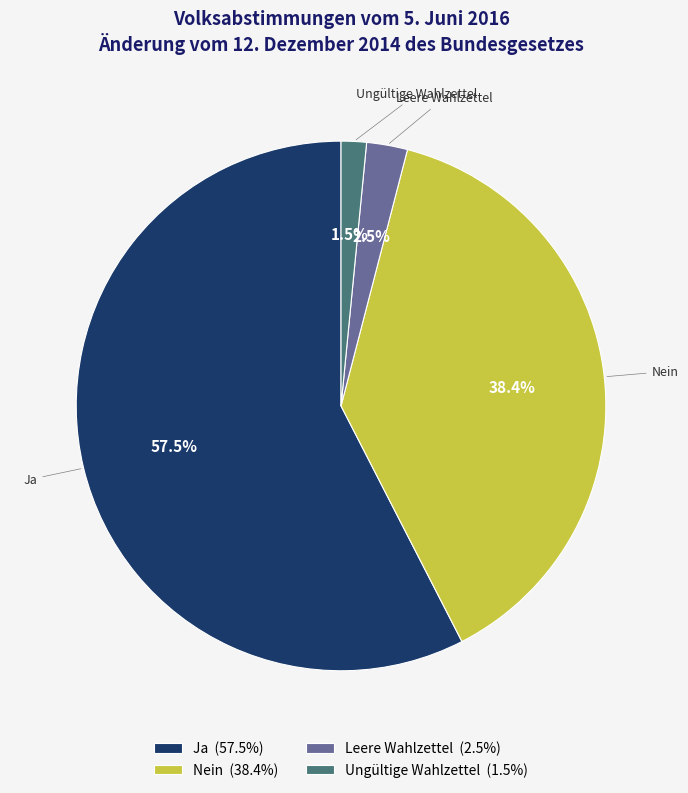

How many slices are in this pie chart?

4